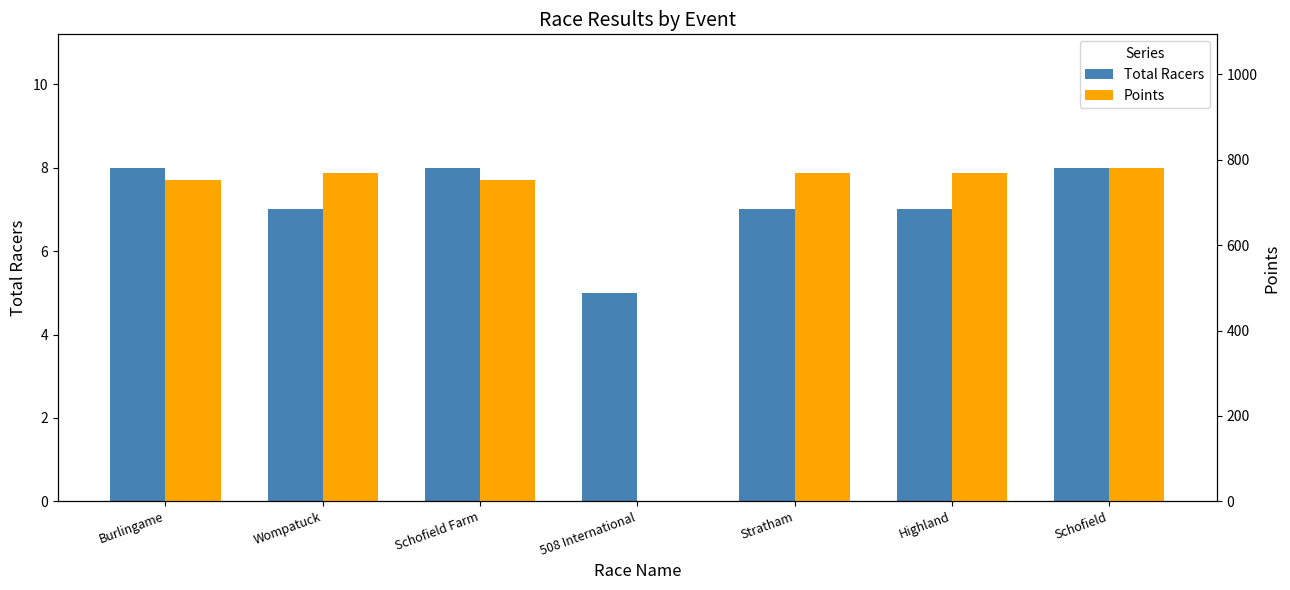

At which label does Points first exceed 770?

Schofield